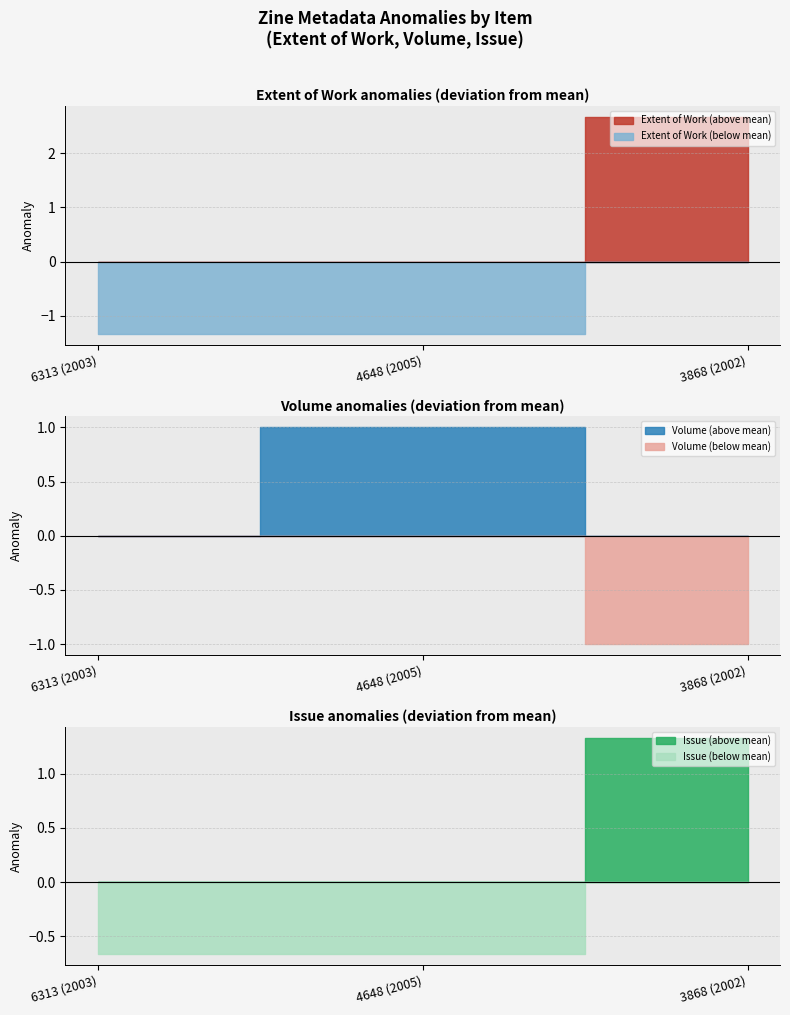

Rank the series by their maximum value, from lowest to highest.

Volume, Issue, Extent of Work